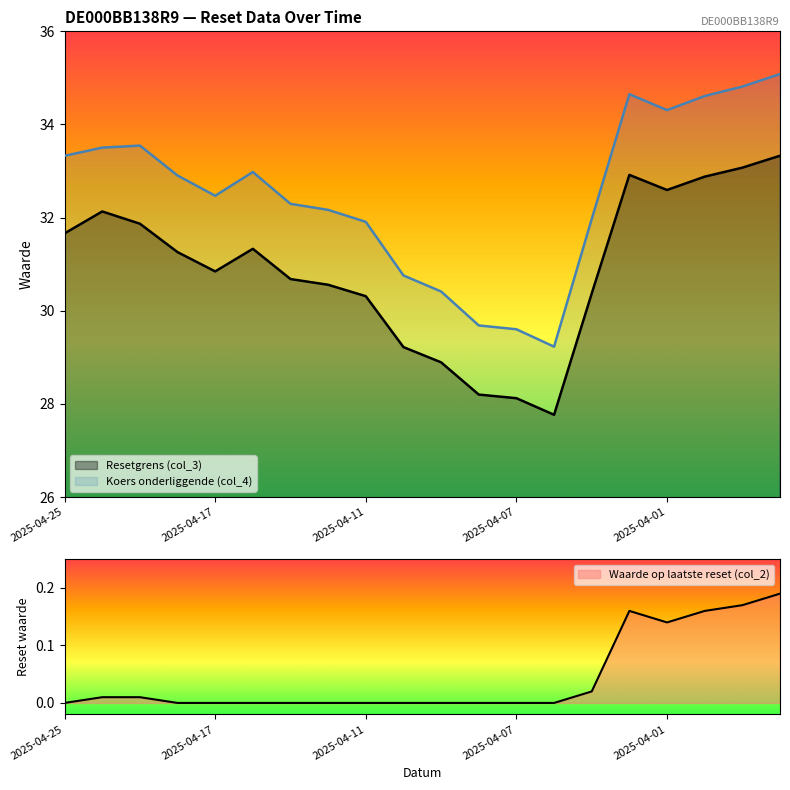

What is the spread (max minus min) of values at 2025-04-03?

31.9